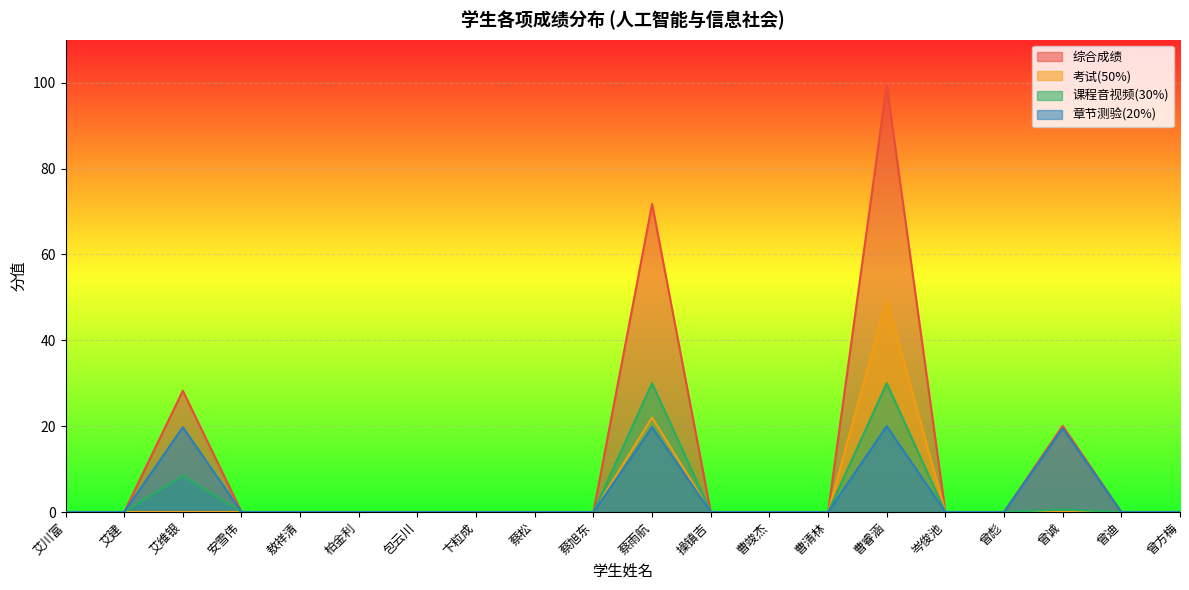

True or false: 课程音视频(30%) and 章节测验(20%) cross at least once.

False